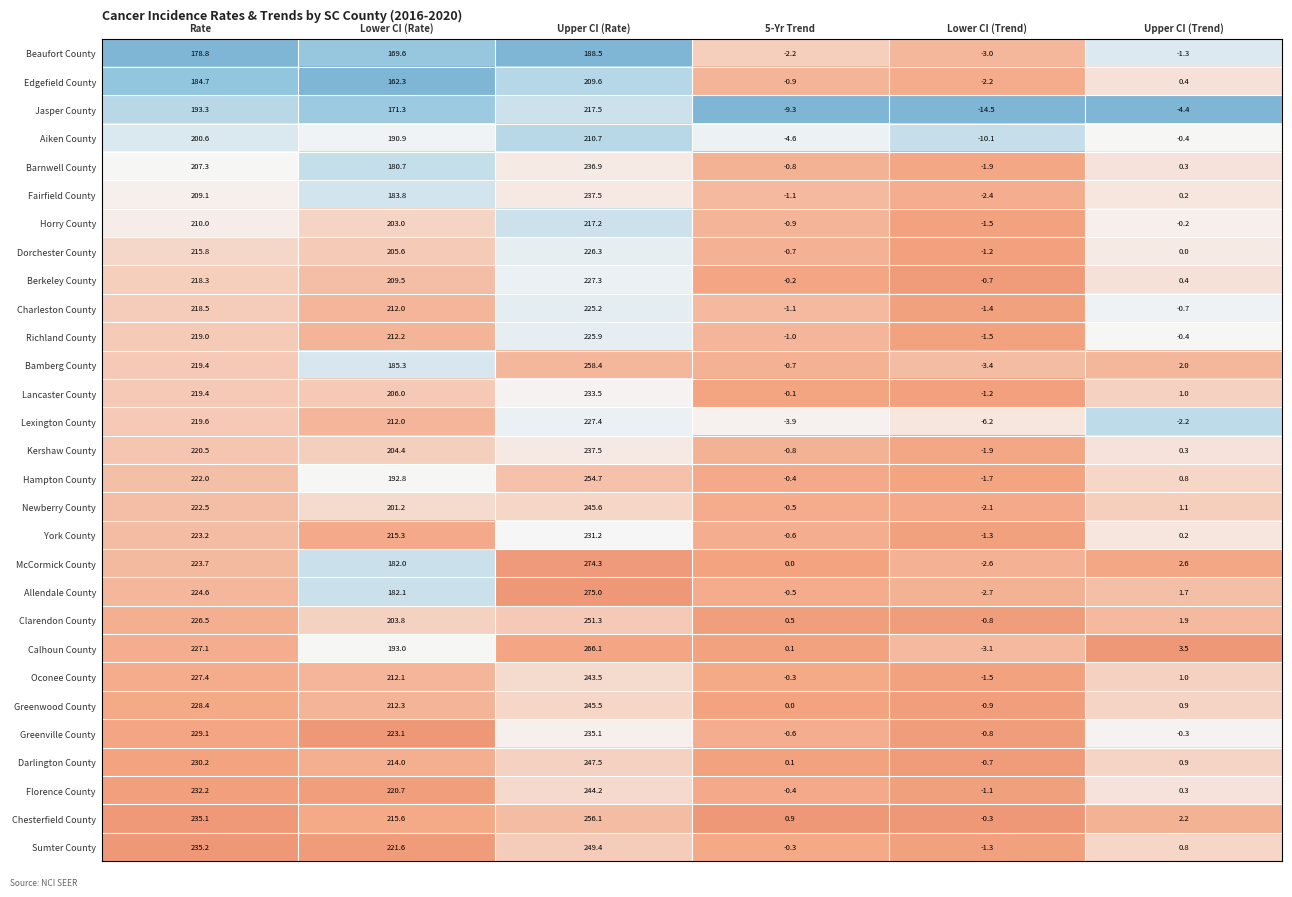

Between Rate and Lower CI (Trend), which series saw the biggest shift?

Sumter County